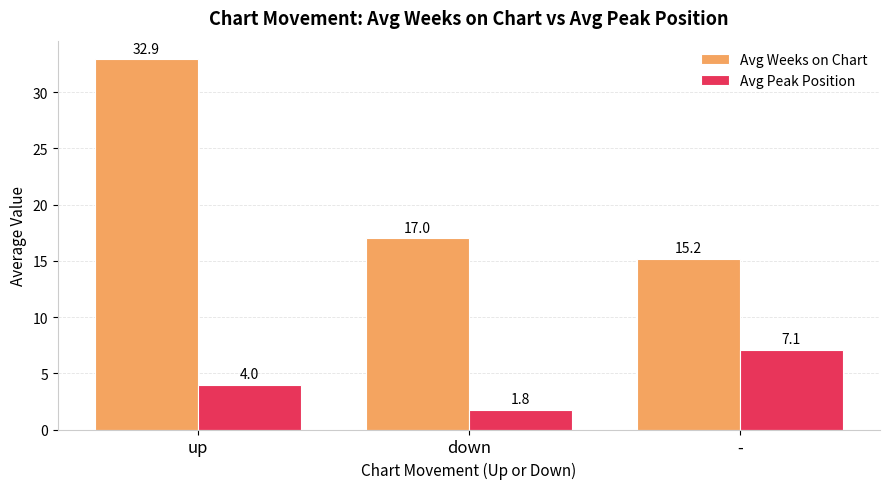

List the labels in order of Avg Weeks on Chart value, largest first.

up, down, -